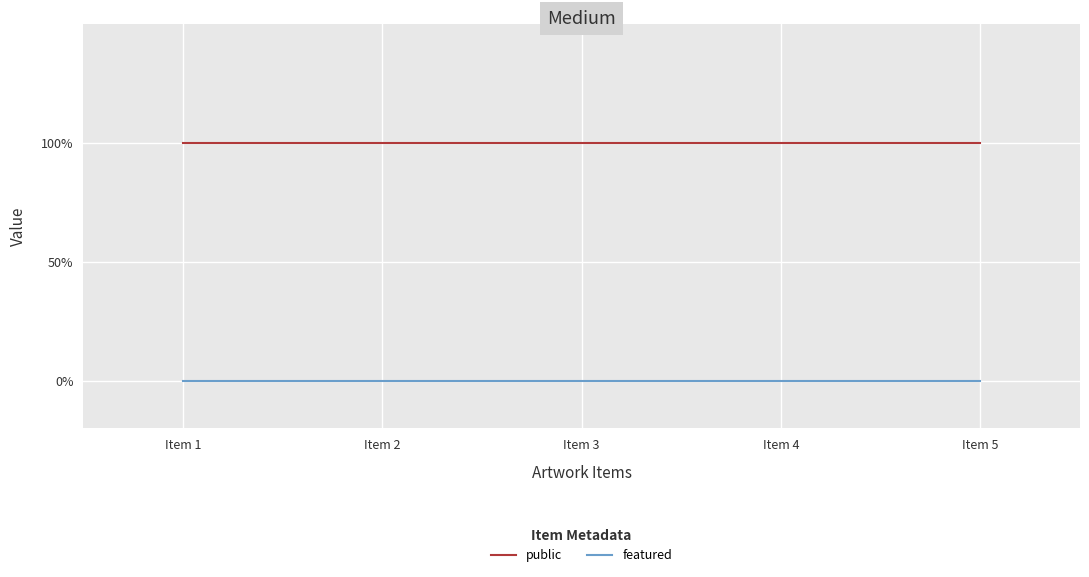

Which series changed the most between Item 3 and Item 5?

public